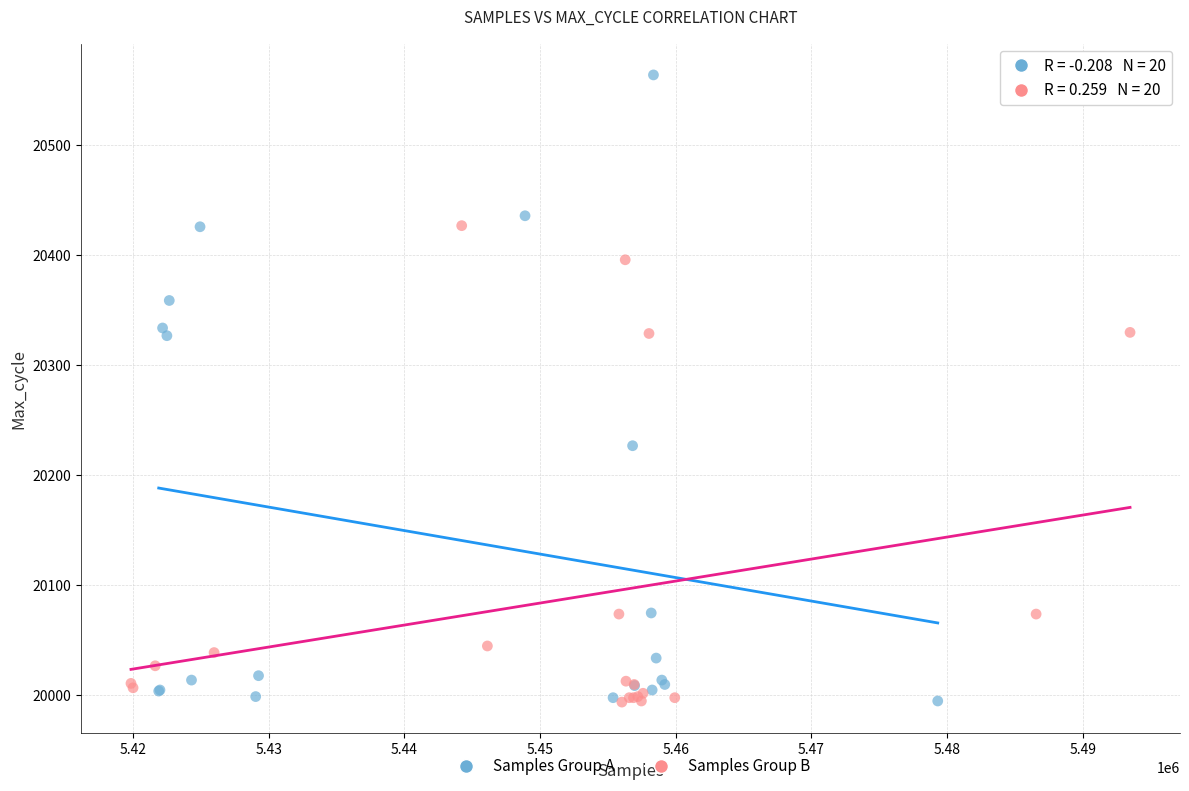

Which series contains the highest Y value?

Samples Group A